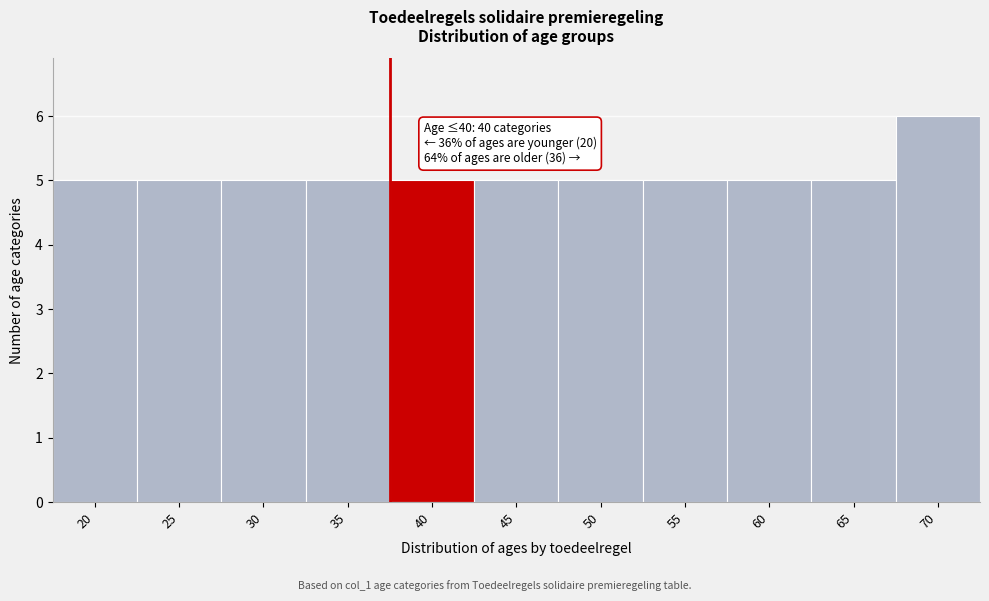

Reading left to right, transcribe all the data shown in this chart.

5	5	5	5	5	5	5	5	5	5	6